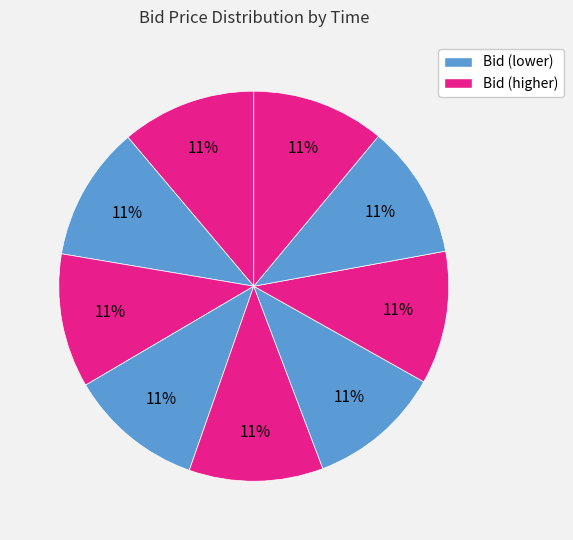

Count the number of slices in the pie.

9